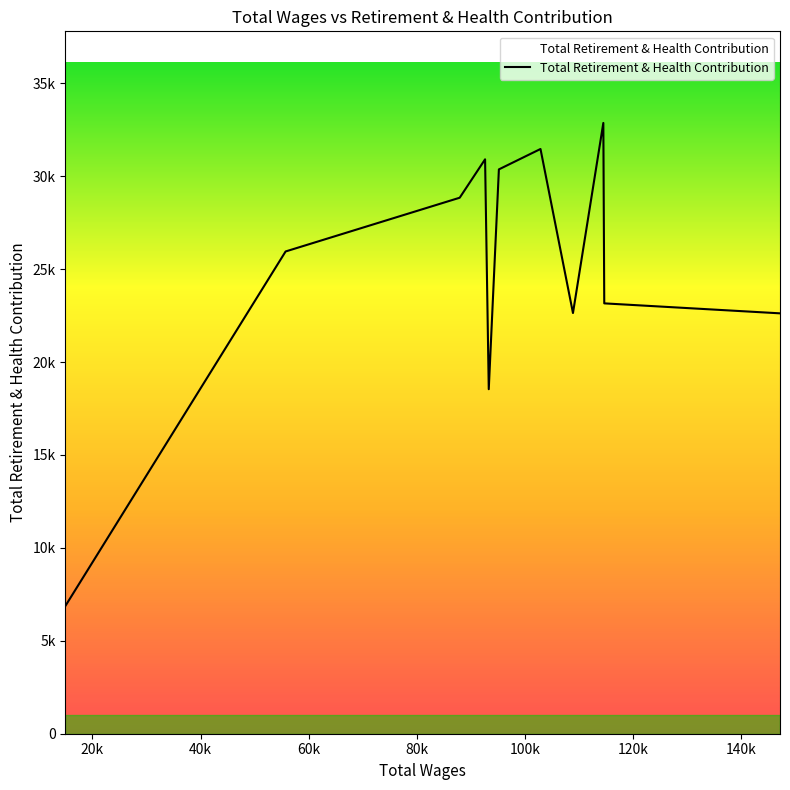

Reading right to left, extract all data points from this chart.

22623	23160	32869	22639	31468	30370	18540	30912	28845	25953	6878